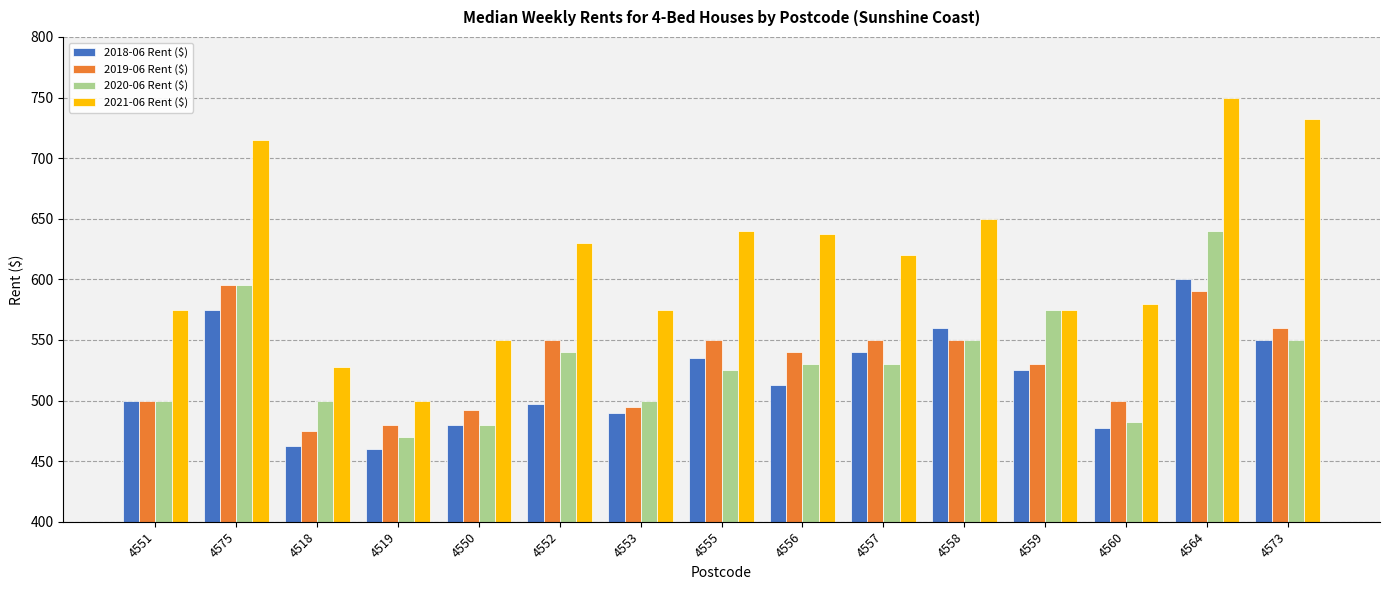

What is the smallest value displayed?

460.0